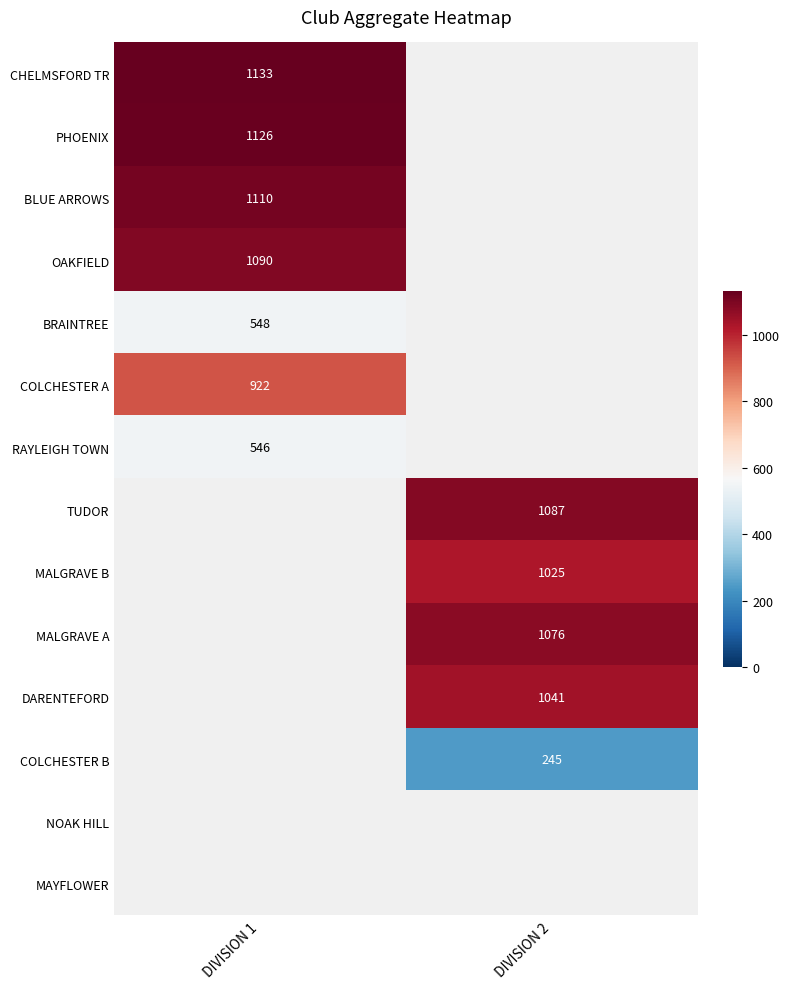

True or false: OAKFIELD has a value of 1496 at DIVISION 1.

False